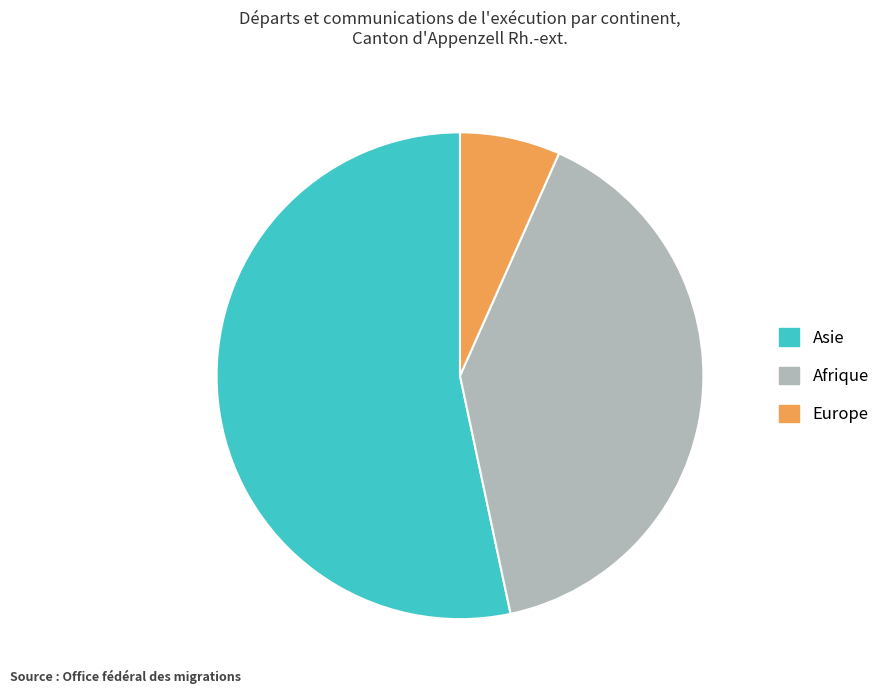

Does any single category account for the majority?

Yes